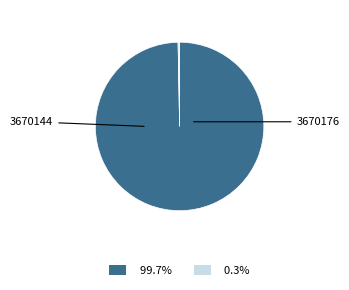

Is there any slice that represents more than half of the pie?

Yes